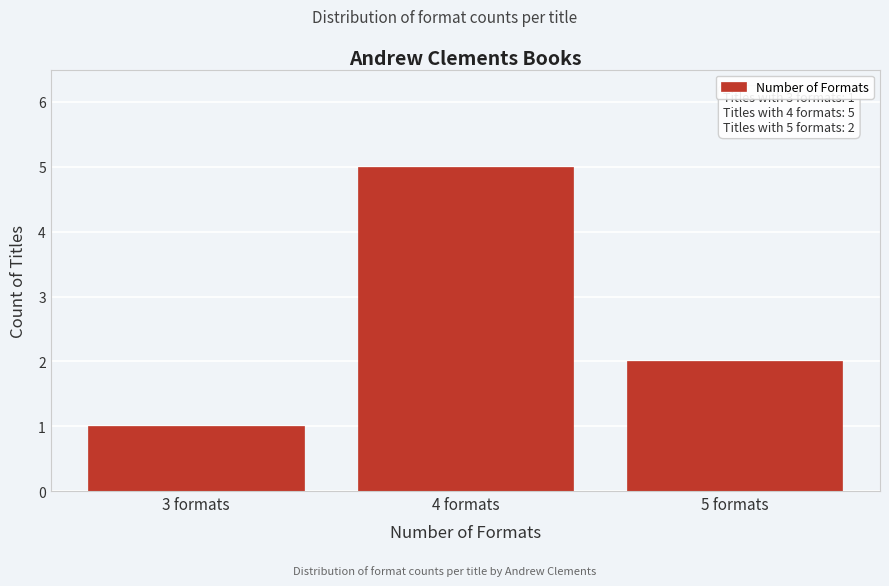

Reading left to right, extract all data points from this chart.

1	5	2